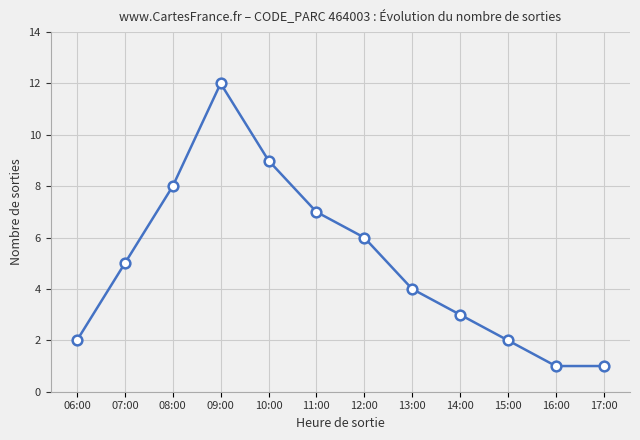

What is the change in value from 10:00 to 11:00?

-2